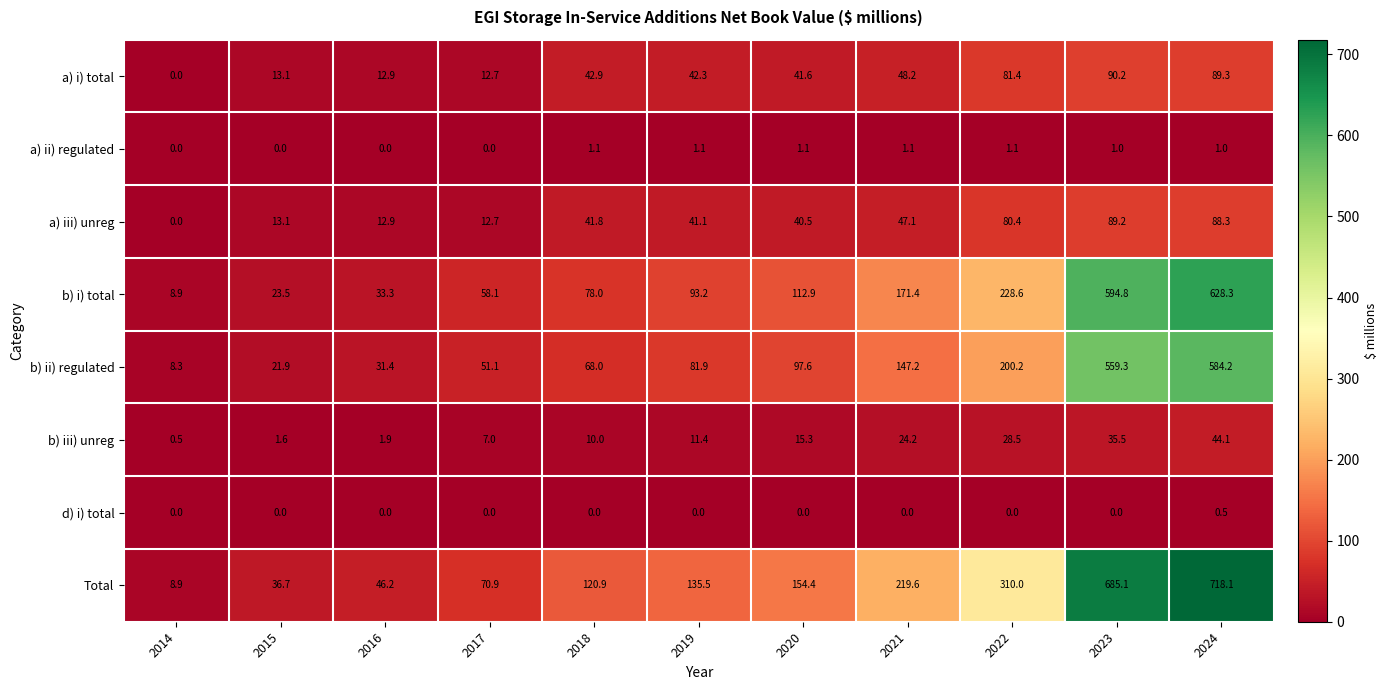

Which series has the largest total across all categories?

Total